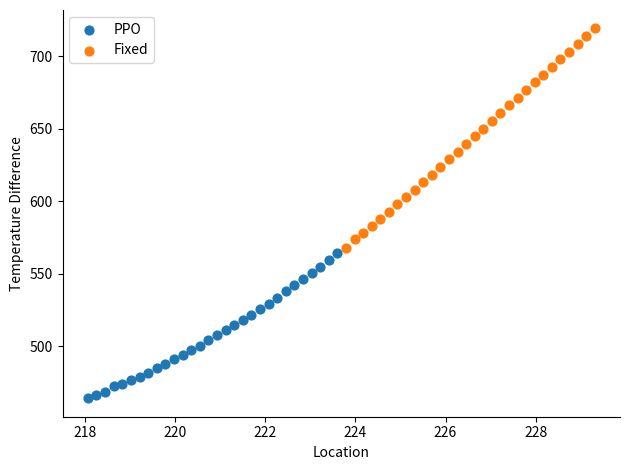

Which series has the widest spread of Y values?

Fixed